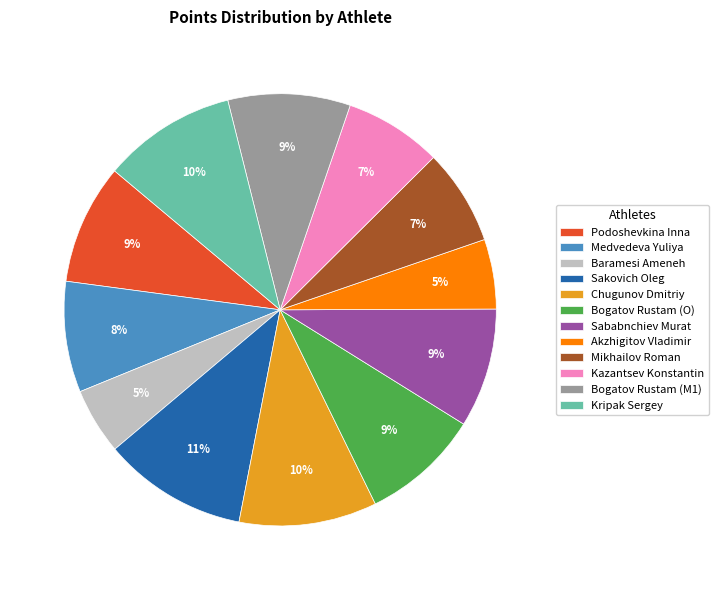

Does any single category account for the majority?

No